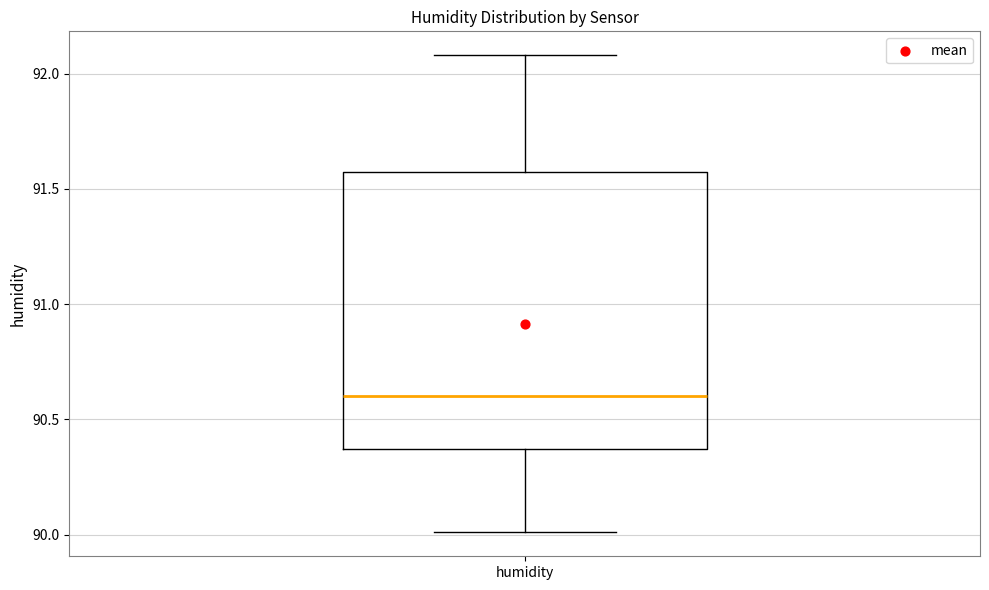

Read this box plot against the y-axis: the position of the median line, the range covered by the box, and the ends of both whiskers. The values are not printed on the chart, so give them approximately, as read against the axis.

median 90.60, box 90.35 to 91.55, whiskers 90.00 to 92.10